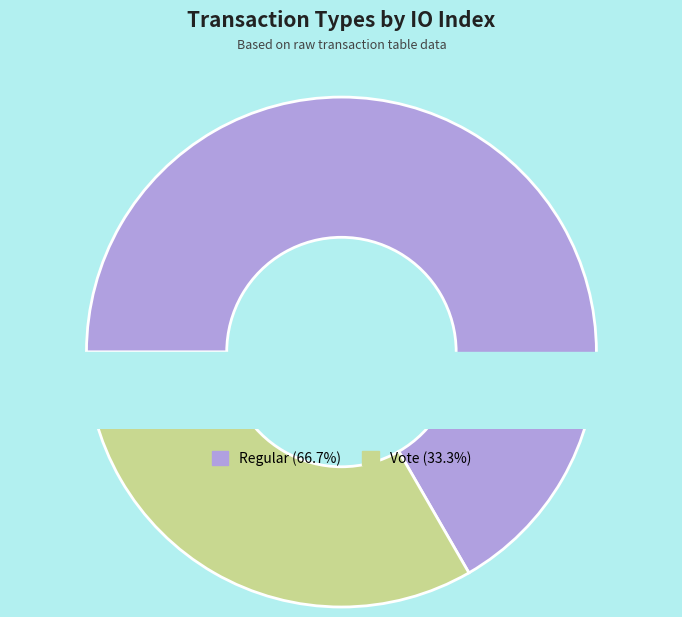

To the nearest percent, what portion does Vote (io_index=3) represent?

33%